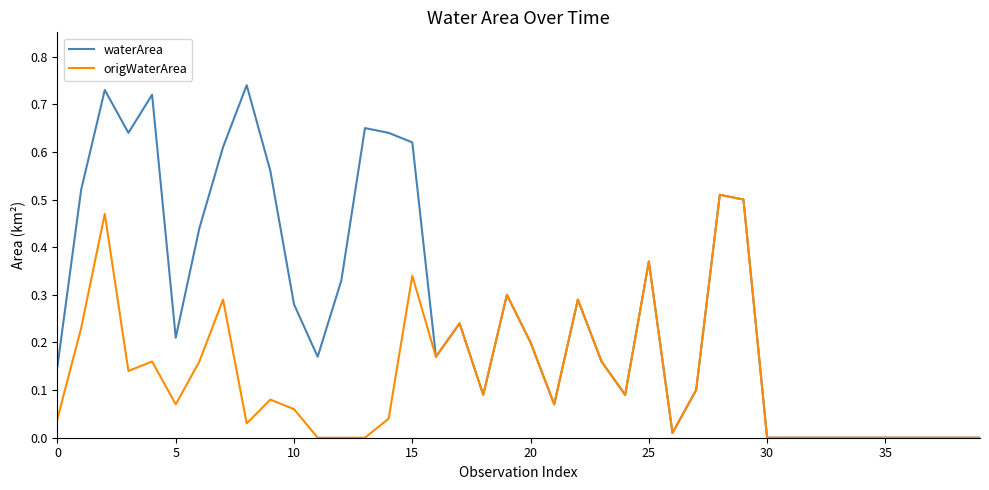

Which series has the widest spread of values?

waterArea